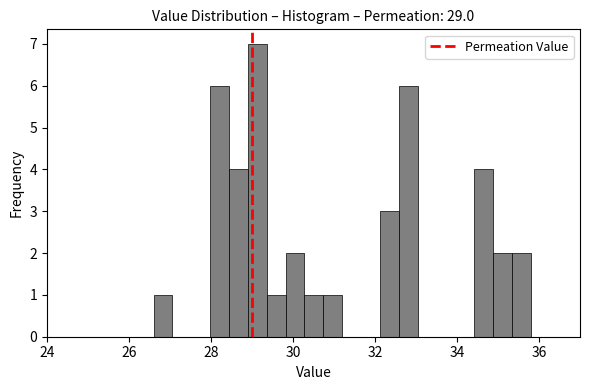

Around what value on the x-axis is the tallest bar? Give the approximate position of its centre, as read against the axis.

29.2